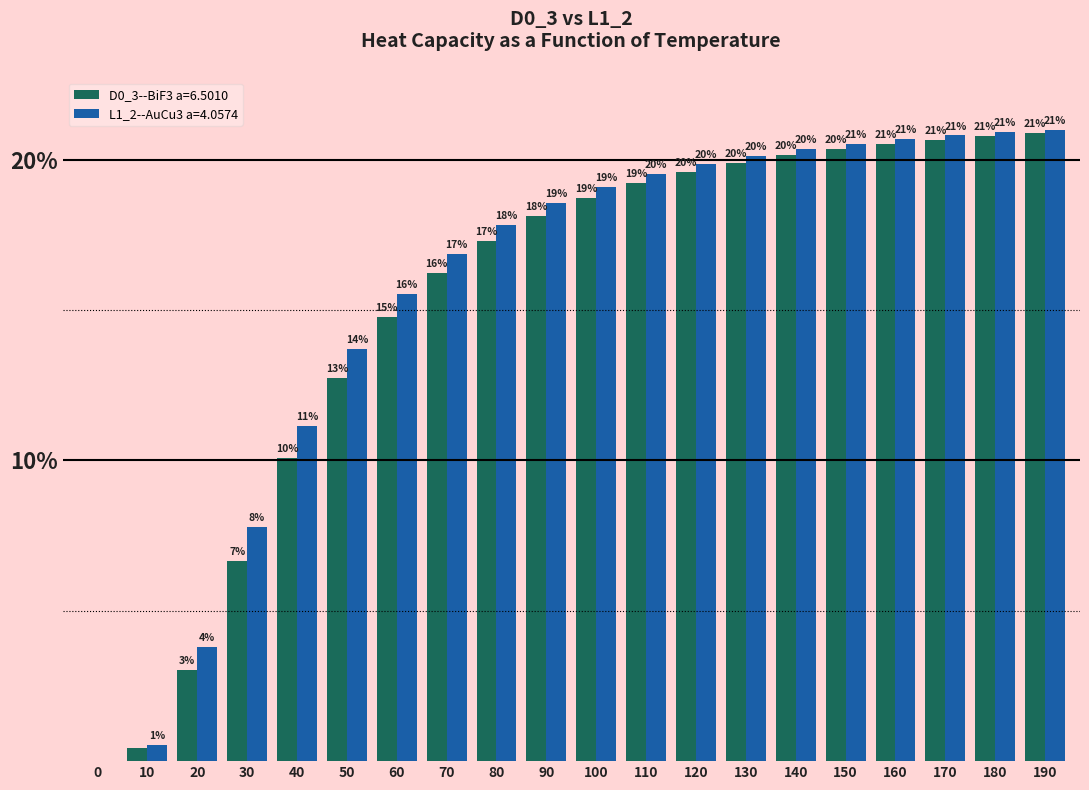

Are the bars horizontal?

No